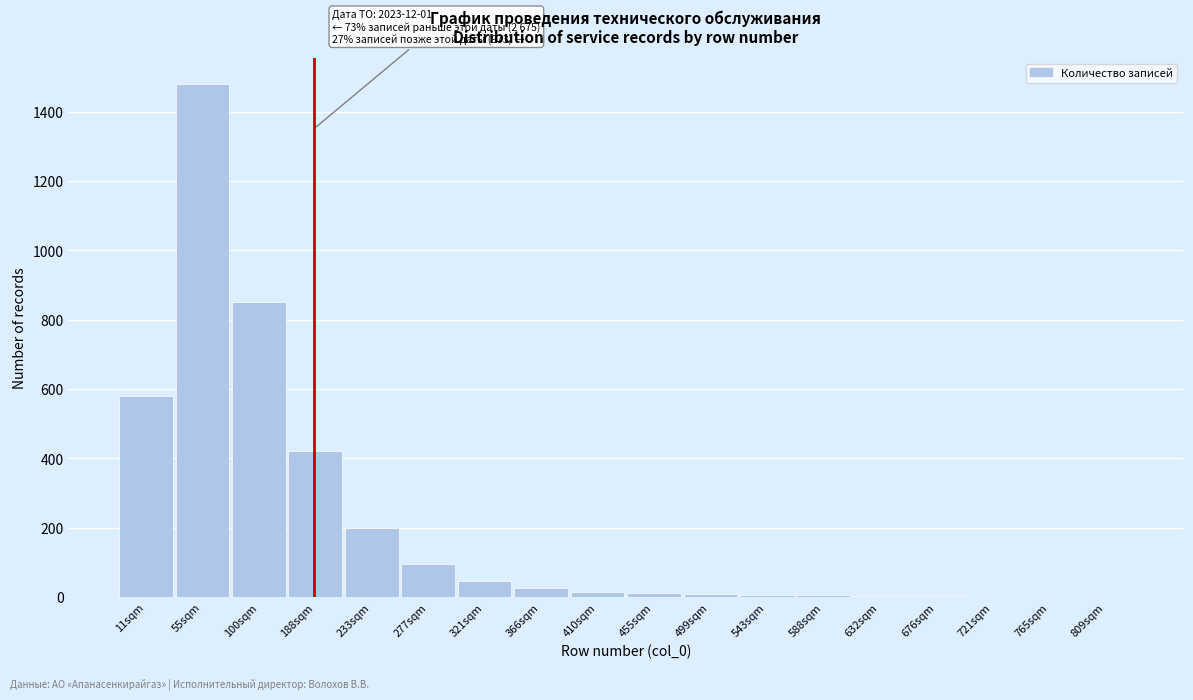

Where is the data nearest to the value 740?

100sqm